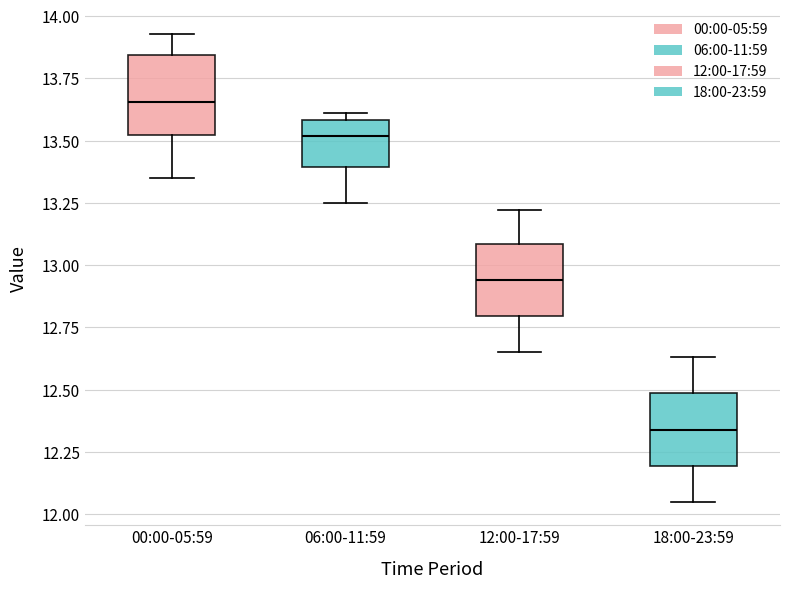

Reading left to right, transcribe this box plot: for each box, give where its median line is, the range the box spans, and where its two whiskers end, as read against the y-axis. The values are not printed on the chart, so give them approximately, as read against the axis.

00:00-05:59: median 13.65, box 13.50 to 13.85, whiskers 13.35 to 13.95
06:00-11:59: median 13.50, box 13.40 to 13.60, whiskers 13.25 to 13.60 (just above the box's upper edge)
12:00-17:59: median 12.95, box 12.80 to 13.10, whiskers 12.65 to 13.20
18:00-23:59: median 12.35, box 12.20 to 12.50, whiskers 12.05 to 12.65